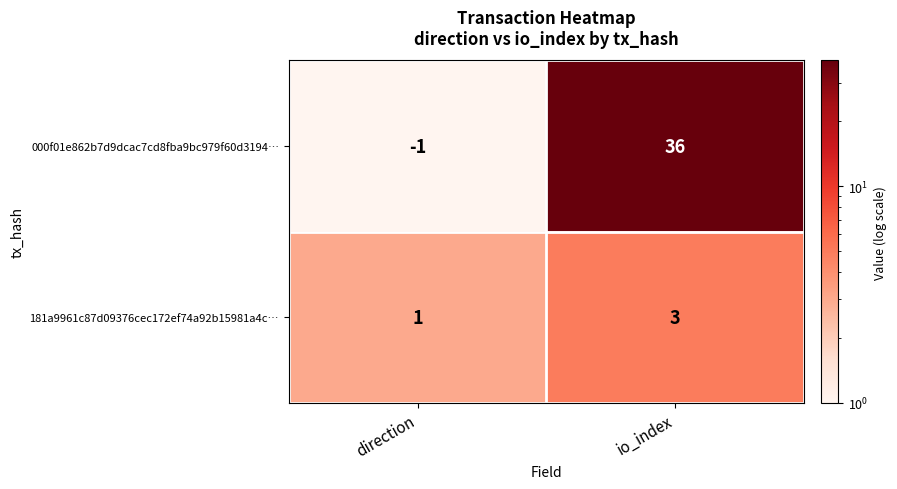

How many distinct data groups are displayed?

2